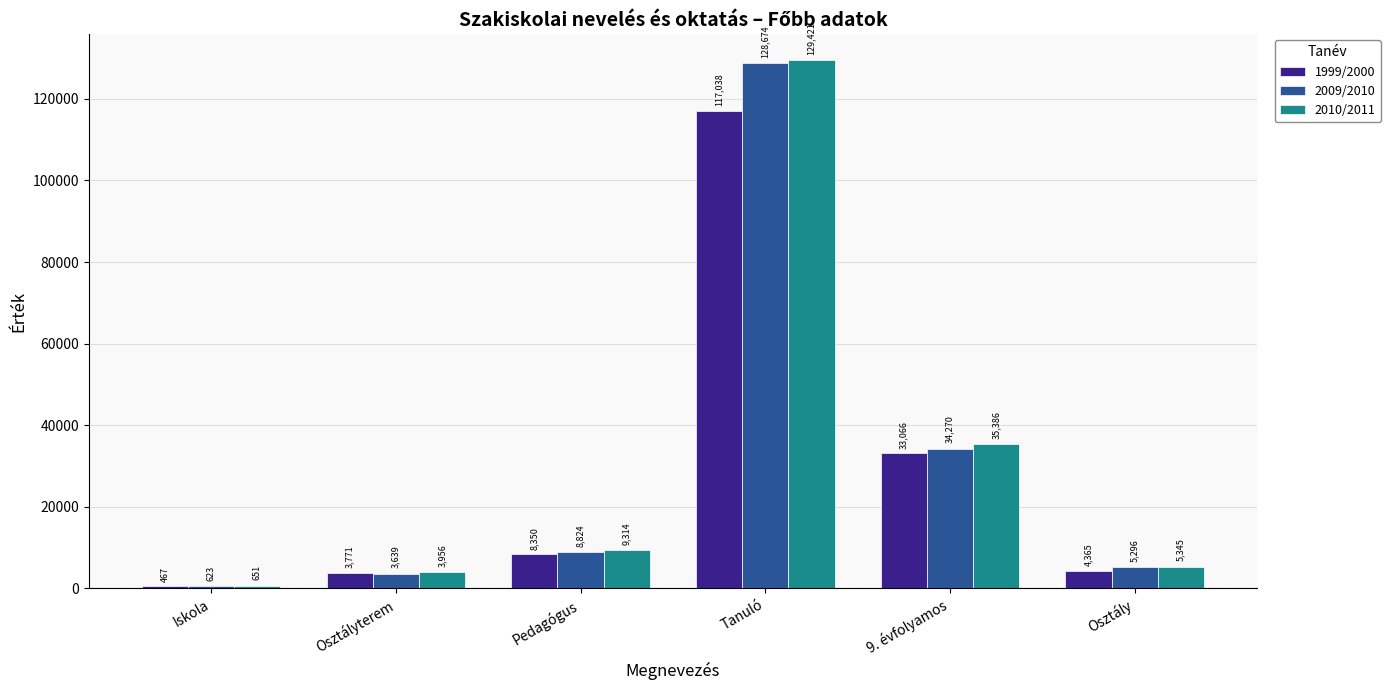

Count the number of categories in the chart.

6